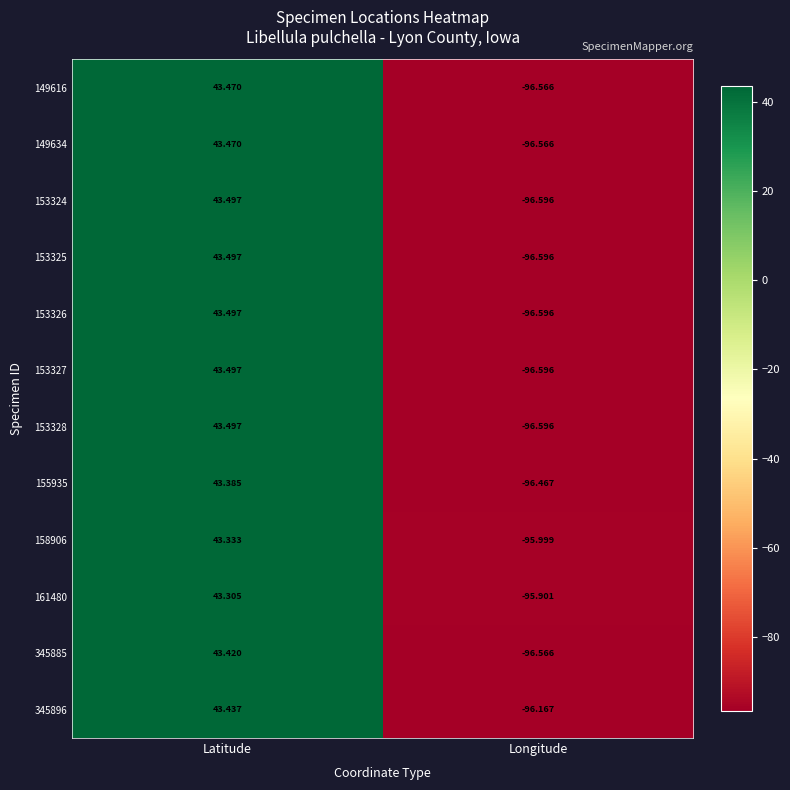

Count the number of data series in this chart.

12